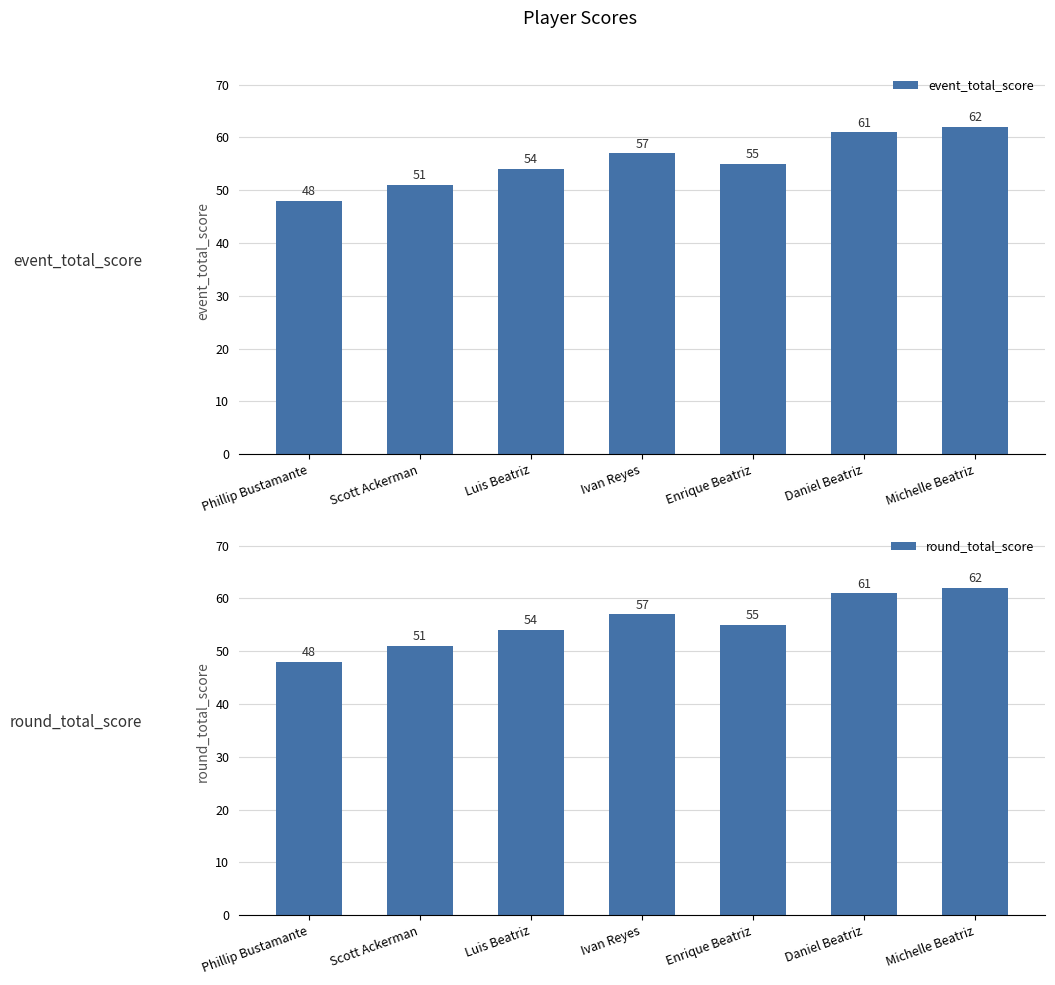

What position from the left is Ivan Reyes?

4